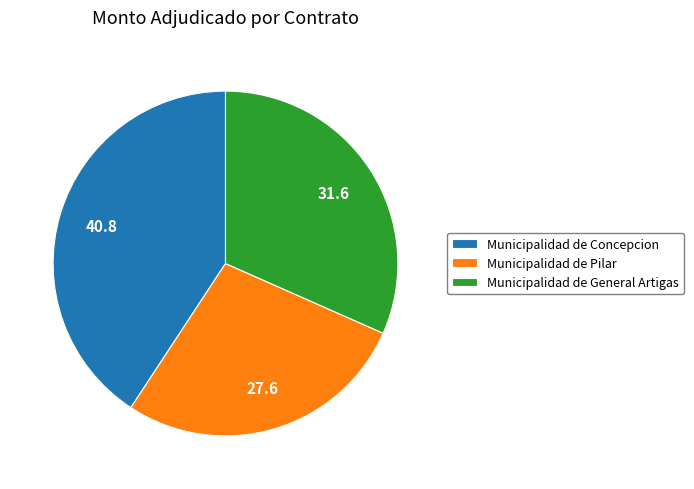

Count the number of slices in the pie.

3